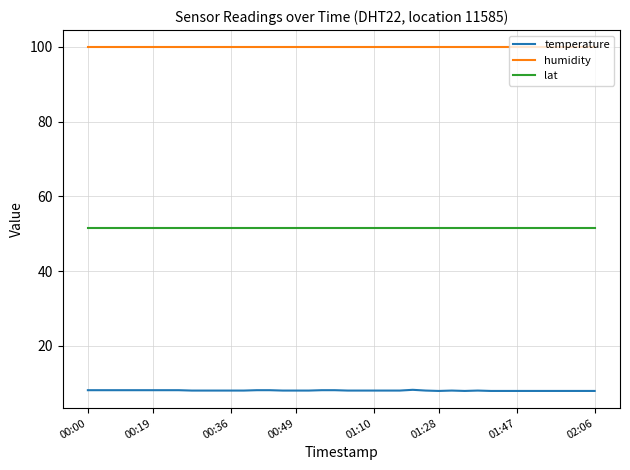

True or false: temperature and lat cross at least once.

False